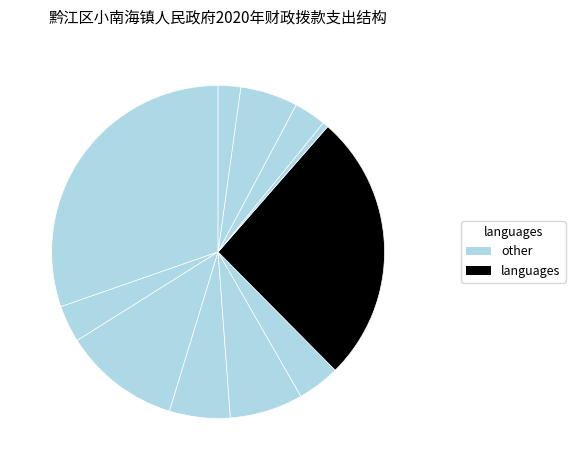

How many slices are in this pie chart?

11